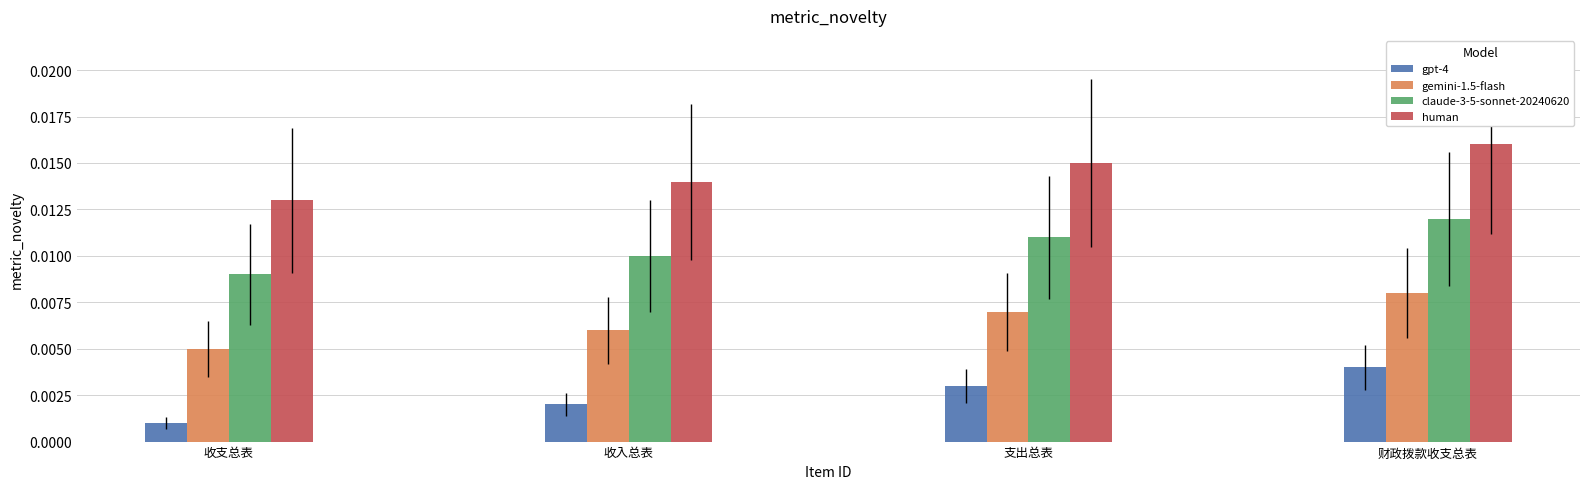

What are all the series names shown in the legend?

gpt-4, gemini-1.5-flash, claude-3-5-sonnet-20240620, human